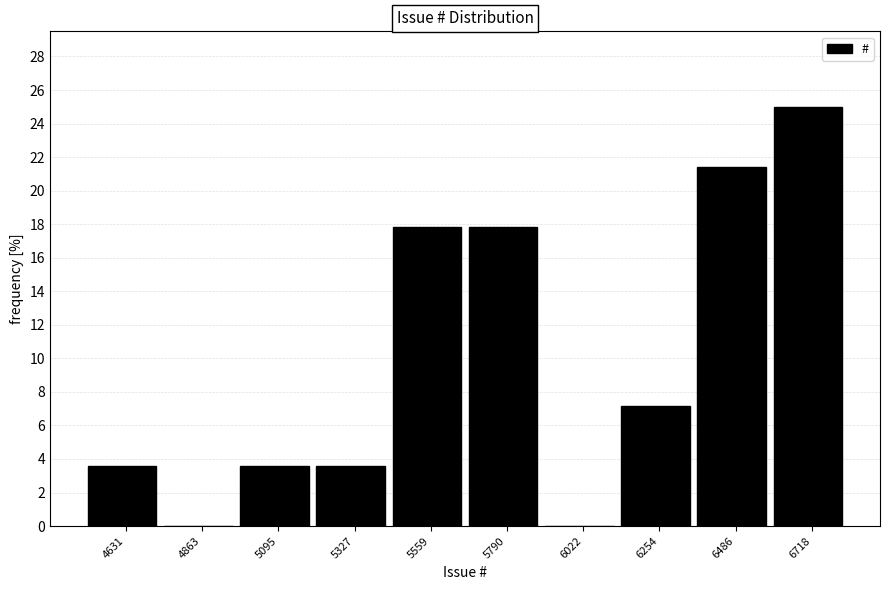

How tall is the bar that spans 6600 to 6850 on the x-axis? Neither the bar edges nor the heights are printed on the chart, so give them approximately, as read against the axes.

25.0